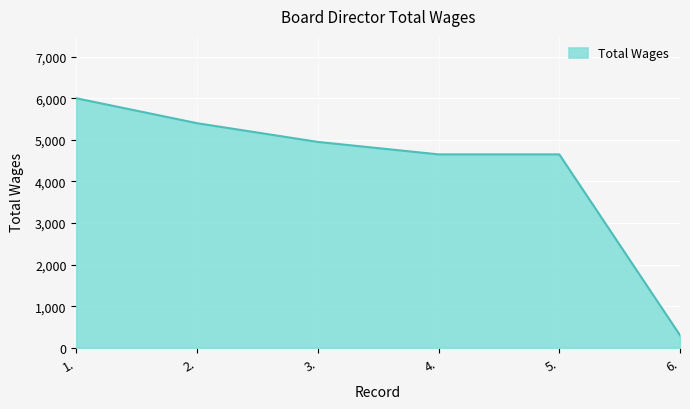

What is the ratio of the value at 2. to the value at 3.?

1.1